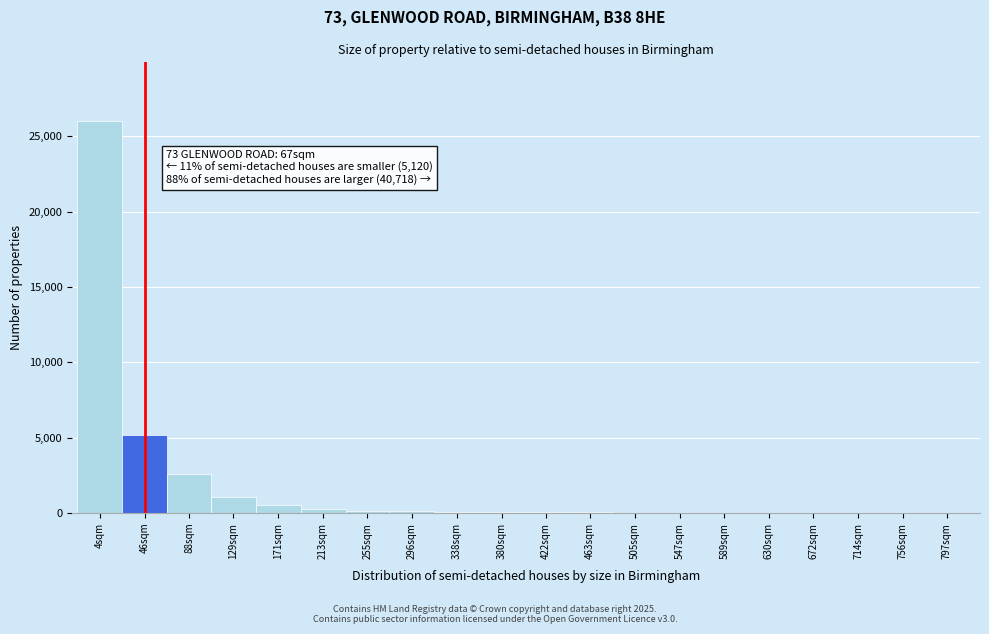

What is the sum of all values?

36205